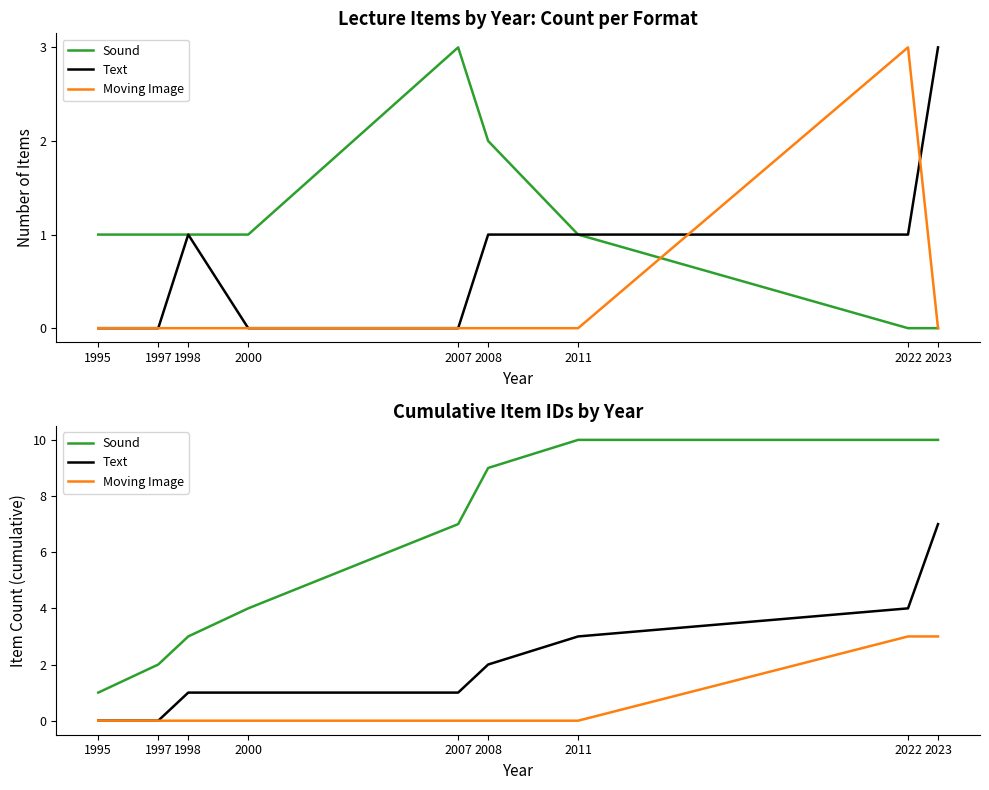

The value of Moving Image at 2011 is 1. True or false?

False